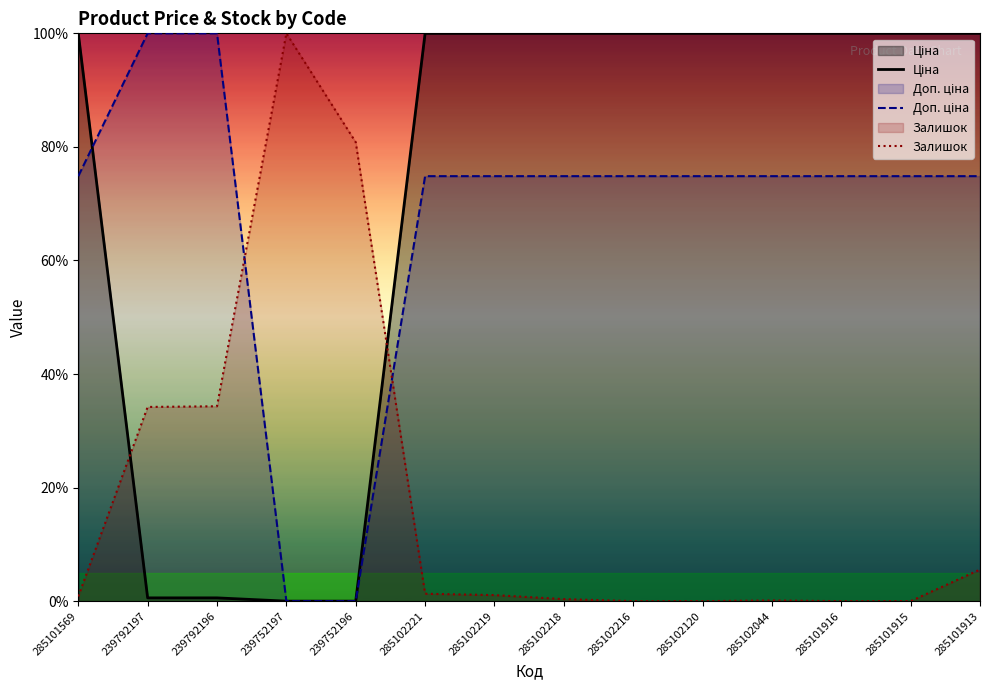

What is the maximum value shown in the chart?

100.0